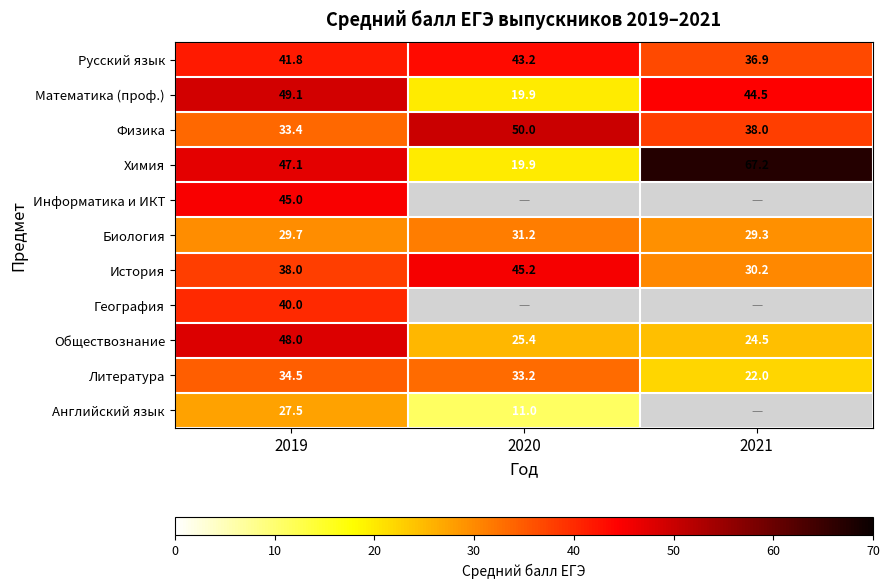

Which series has the largest total across all categories?

Химия